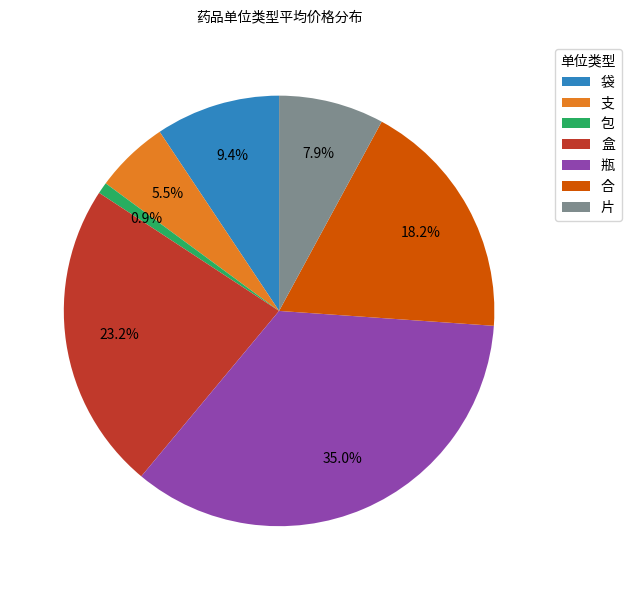

To the nearest percent, what portion does 袋 represent?

9%